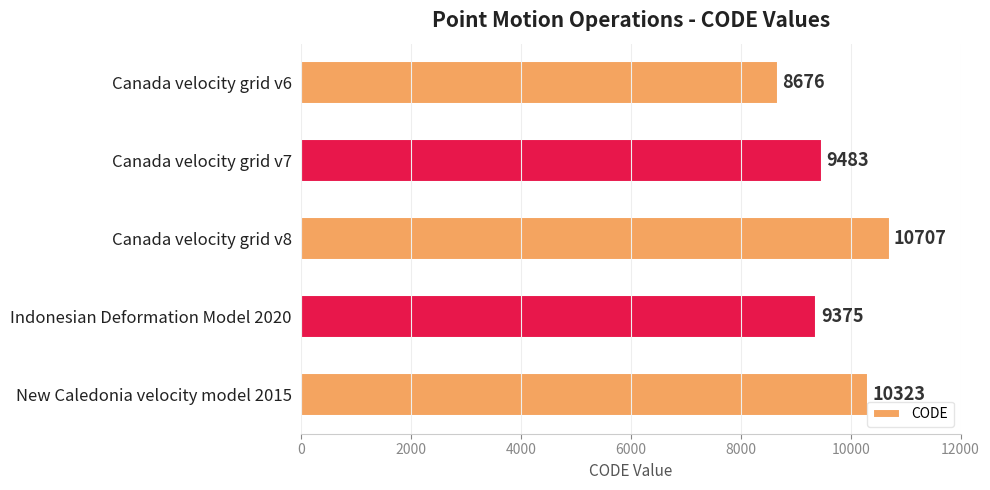

Between New Caledonia velocity model 2015 and Indonesian Deformation Model 2020, which is larger?

New Caledonia velocity model 2015